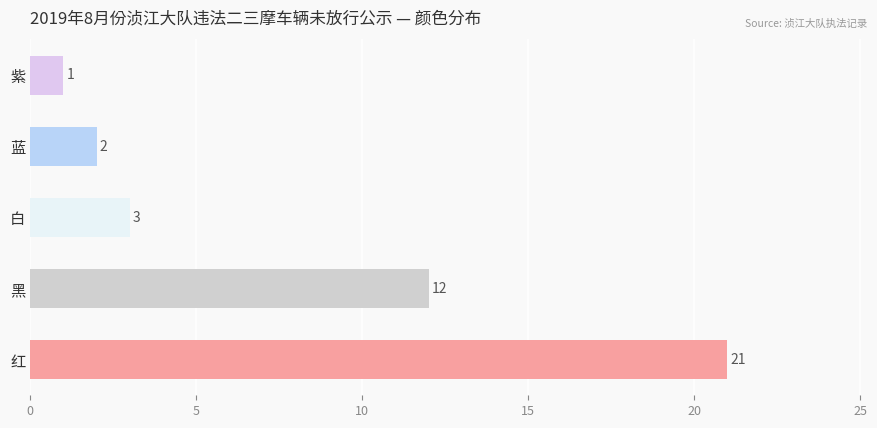

Reading top to bottom, extract all data points from this chart.

紫=1	蓝=2	白=3	黑=12	红=21